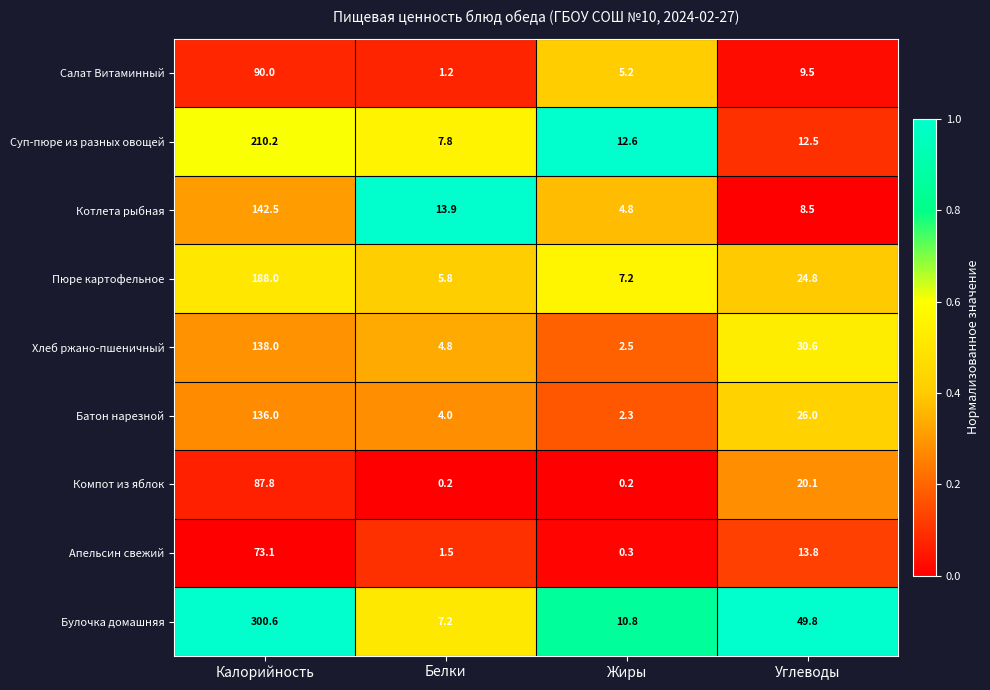

What is the difference between the highest and lowest values at Белки?

13.7